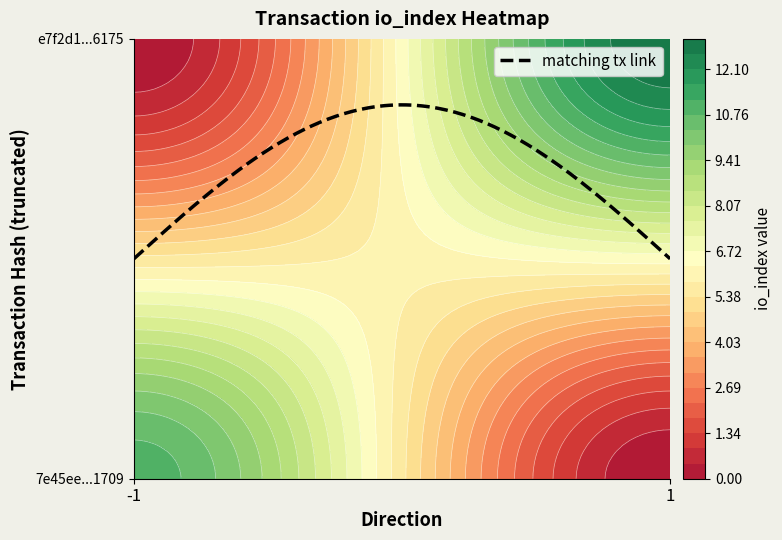

True or false: 7e45ee0769958b73aa04fcf67706fc2709c1709 has a value of -1 at direction.

True